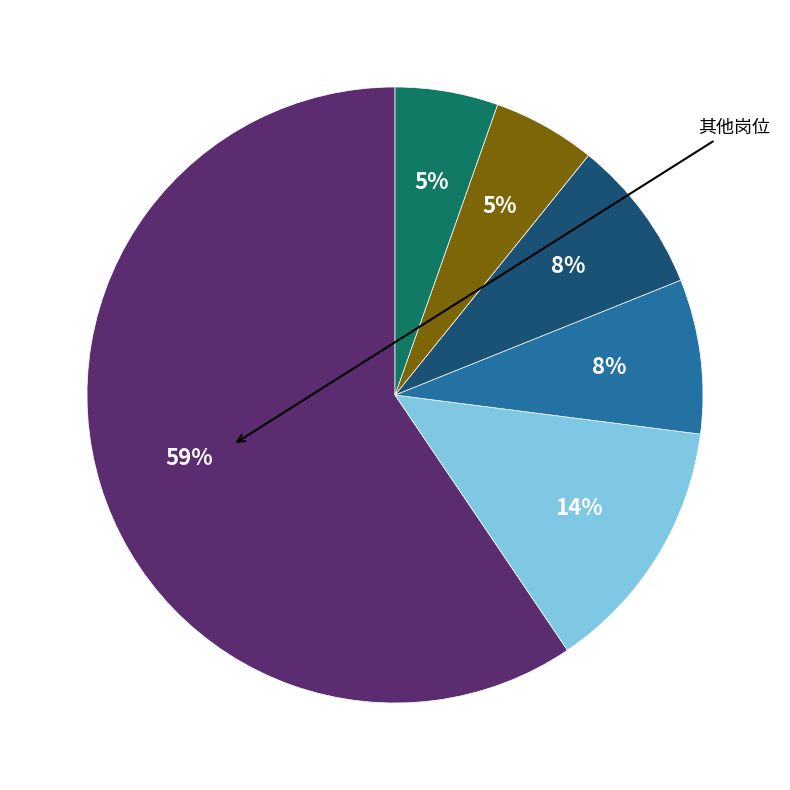

To the nearest percent, what is the average slice percentage?

17%